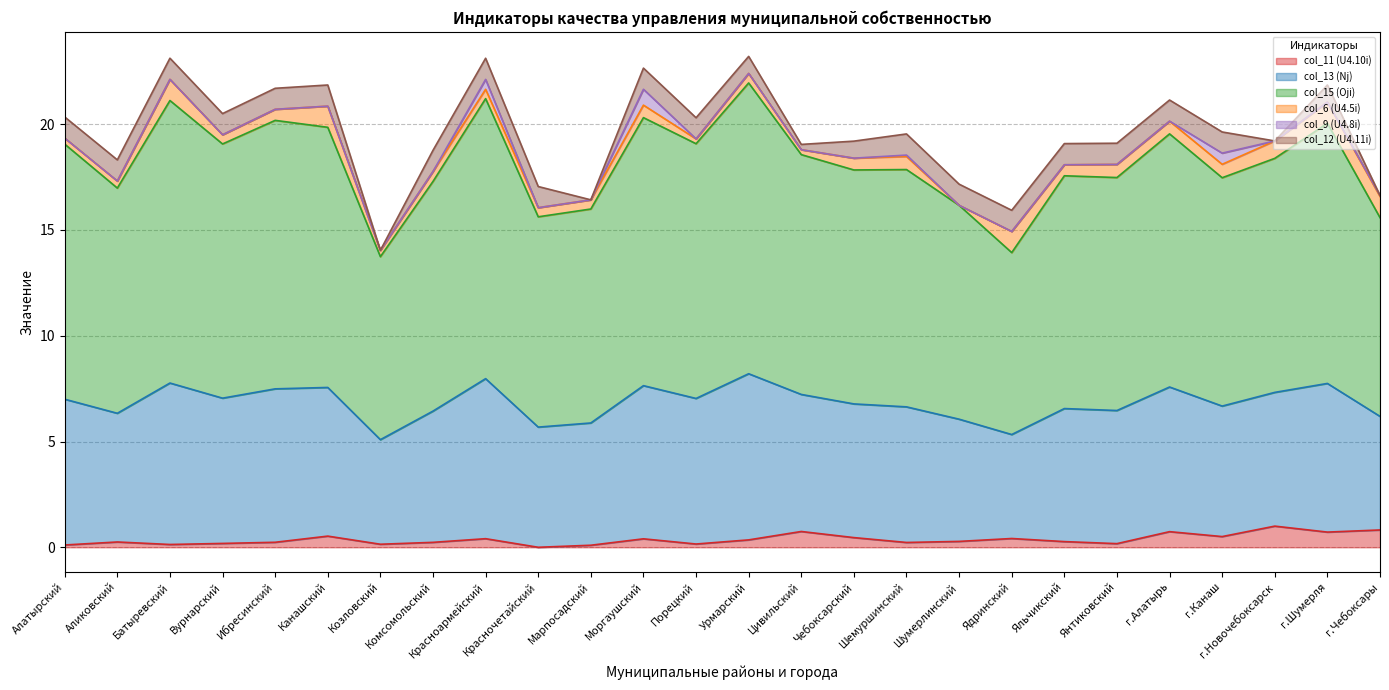

At which label does col_13 (Nj) reach its peak?

Урмарский